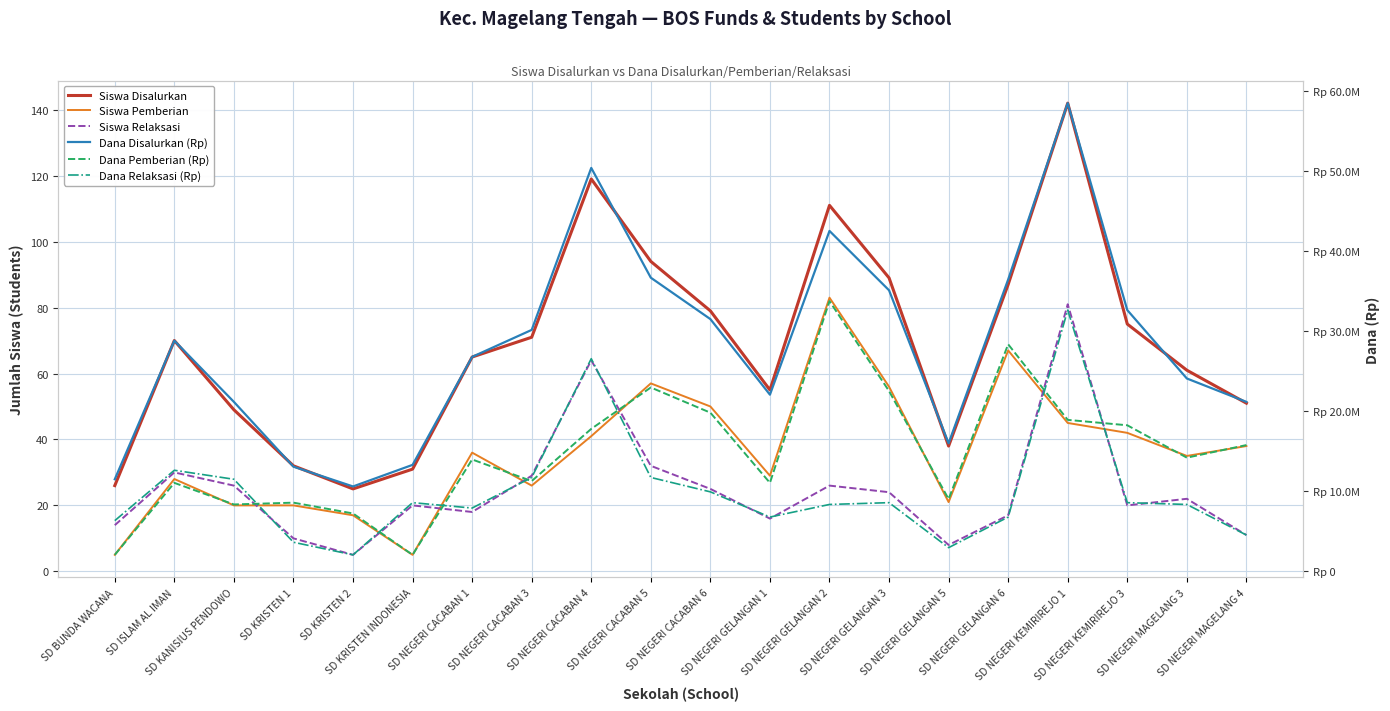

What is the total value across all series at SD NEGERI CACABAN 6?

61200154